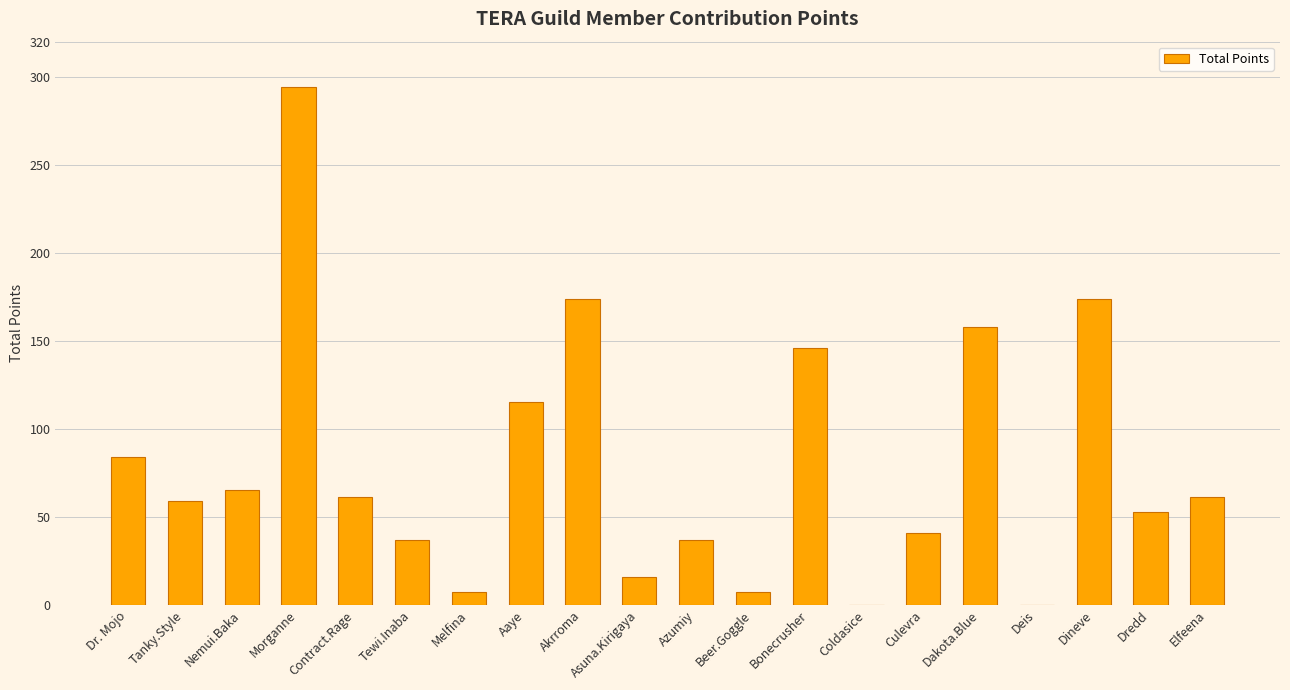

Reading left to right, extract all data points from this chart.

Dr. Mojo=84	Tanky.Style=59	Nemui.Baka=65	Morganne=294	Contract.Rage=61	Tewi.Inaba=37	Melfina=7	Aaye=115	Akrroma=174	Asuna.Kirigaya=16	Azumiy=37	Beer.Goggle=7	Bonecrusher=146	Coldasice=0	Culevra=41	Dakota.Blue=158	Deis=0	Dineve=174	Dredd=53	Elfeena=61